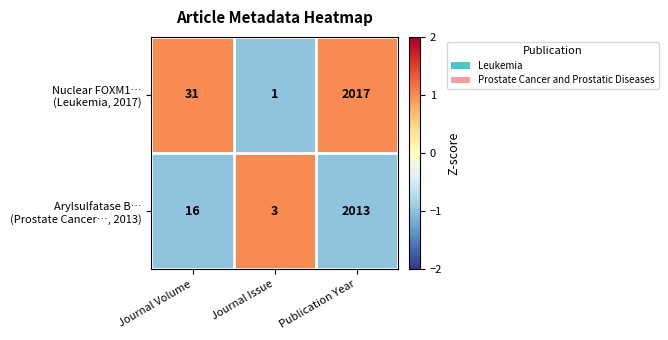

What is the difference between the highest and lowest values at Journal Volume?

15